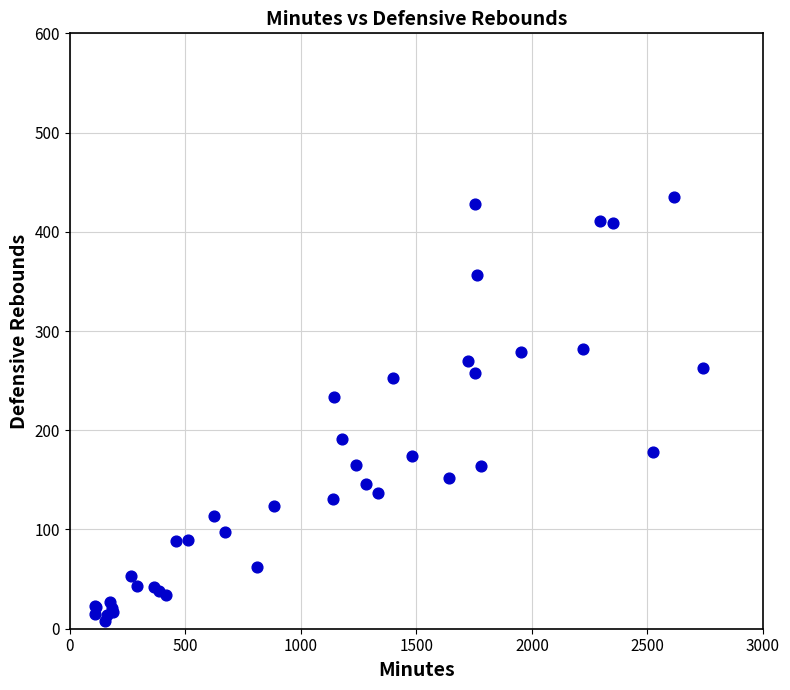

What Y value in the scatter plot is closest to 221?

234